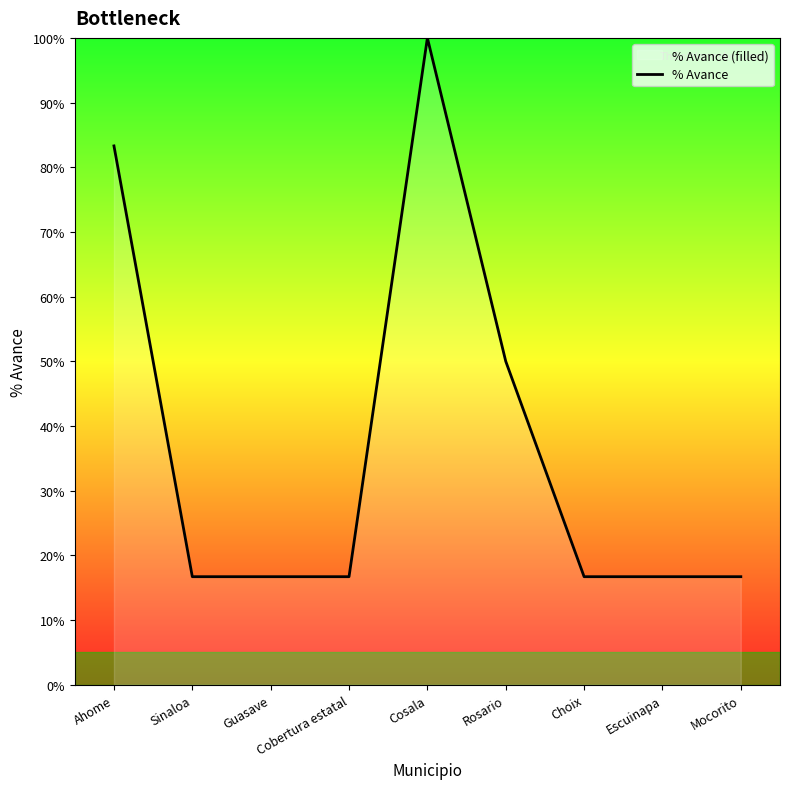

Which category has the lowest value across all series?

Sinaloa